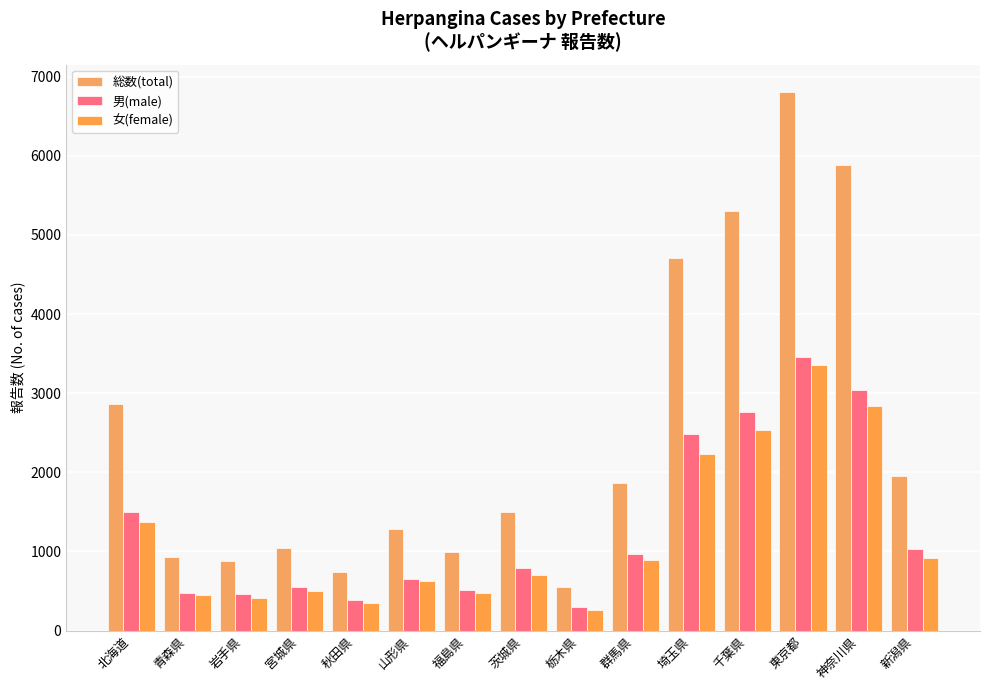

Are the bars grouped side by side (vs. stacked)?

Yes